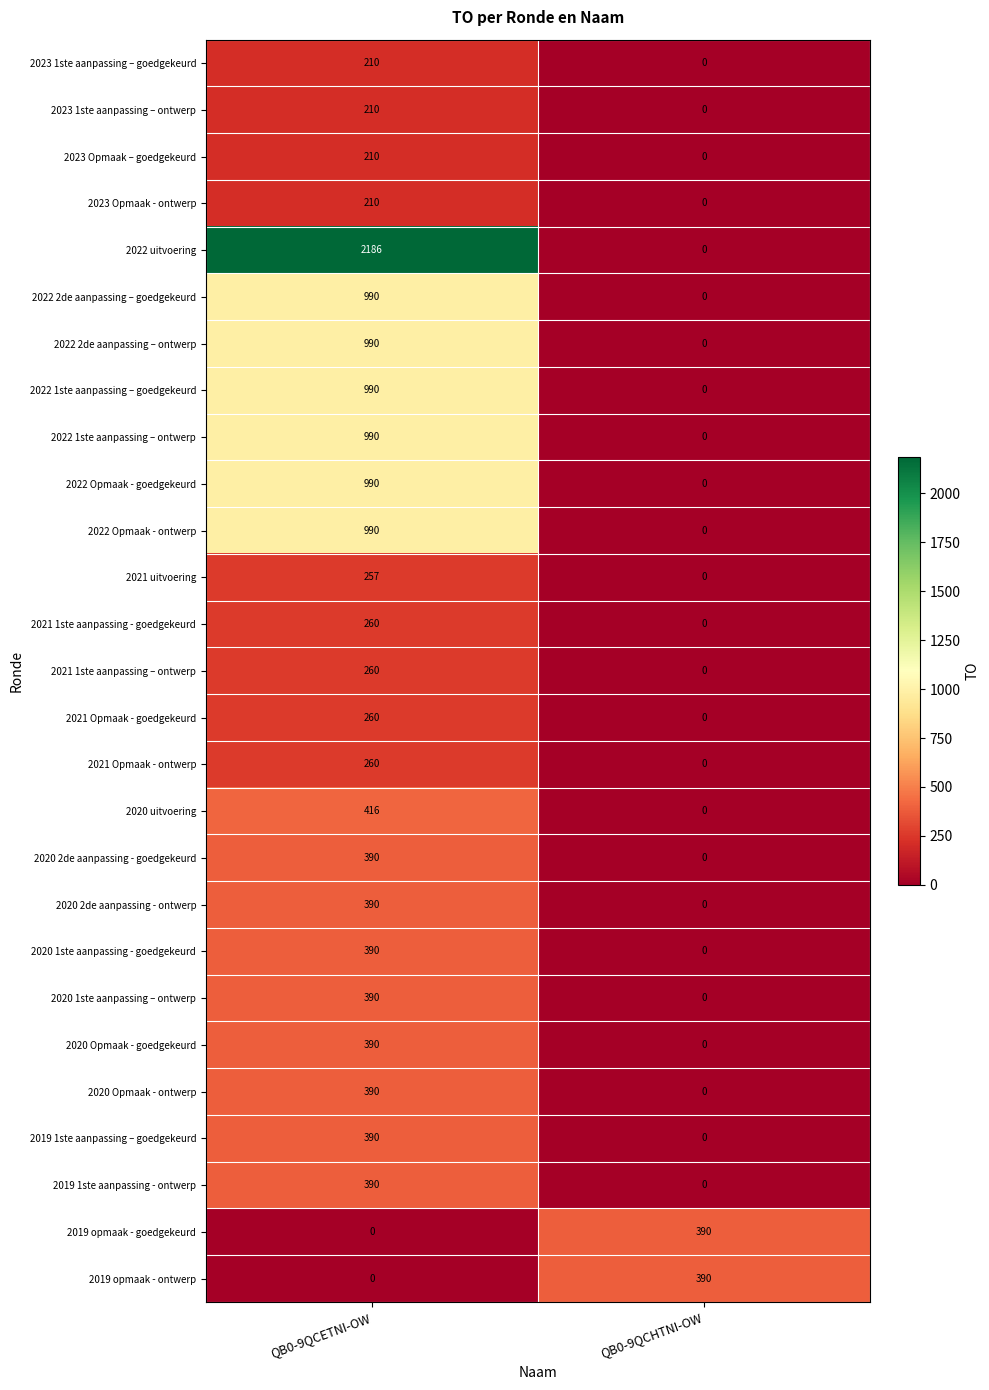

What is the difference between the highest and lowest values at QB0-9QCETNI-OW?

2186